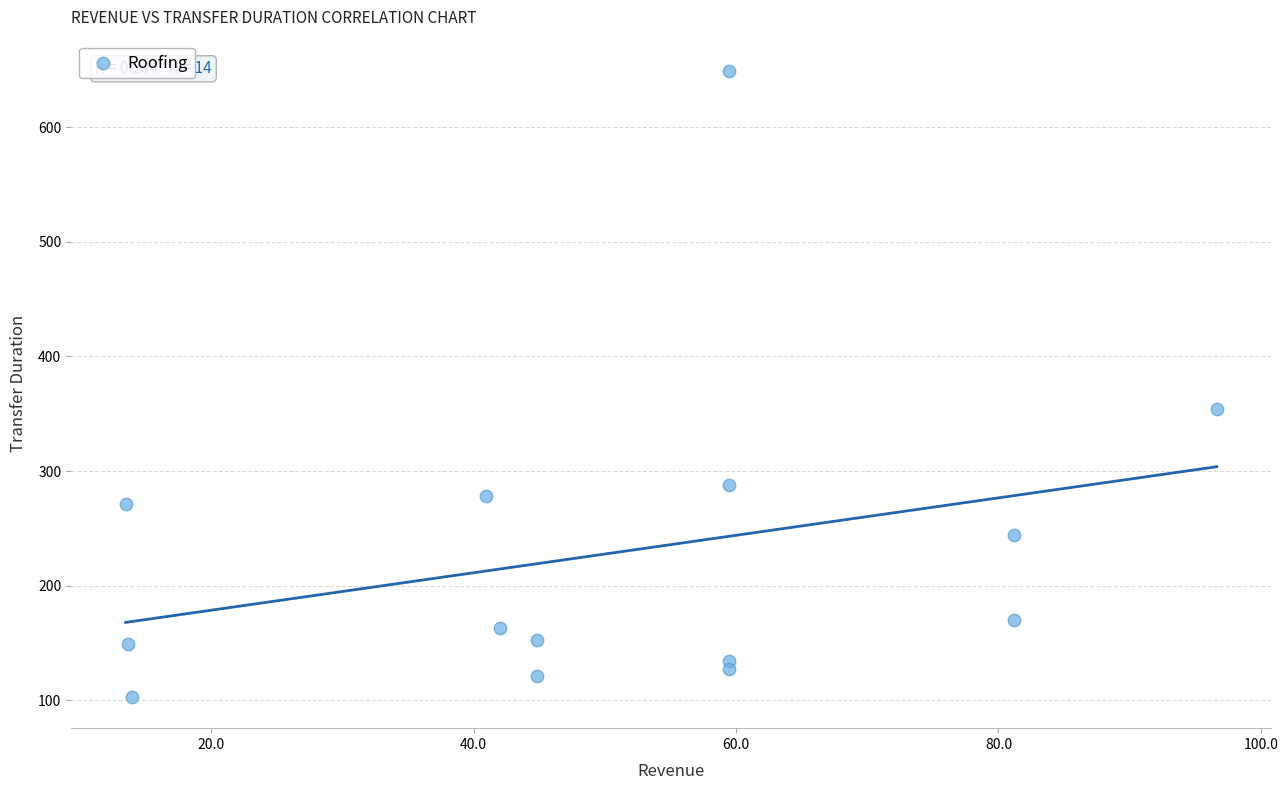

What Y value in the scatter plot is closest to 376?

354